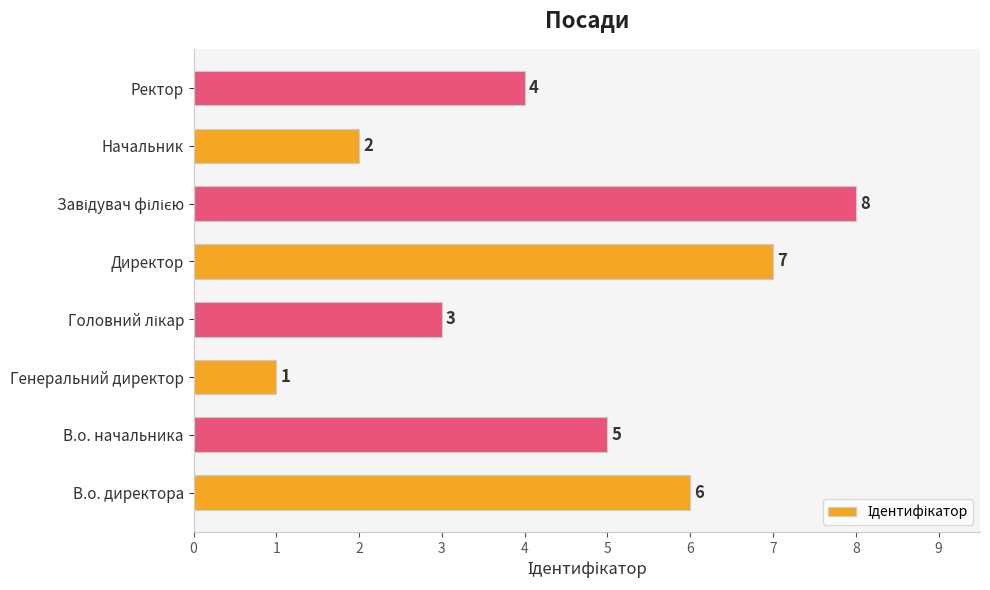

What is the change in value from Генеральний директор to Директор?

+6